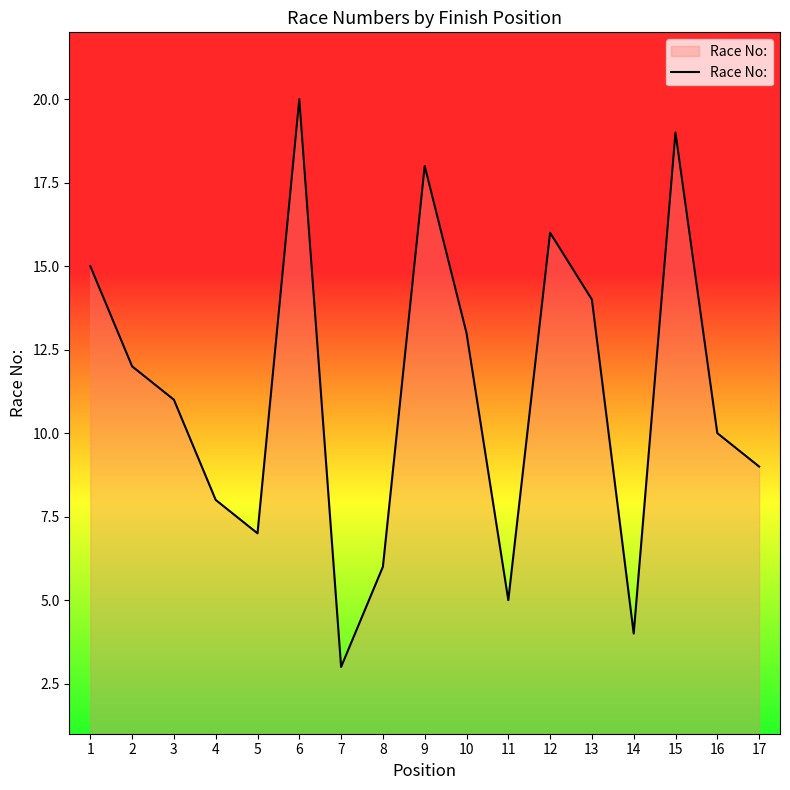

What is the maximum value shown in the chart?

20